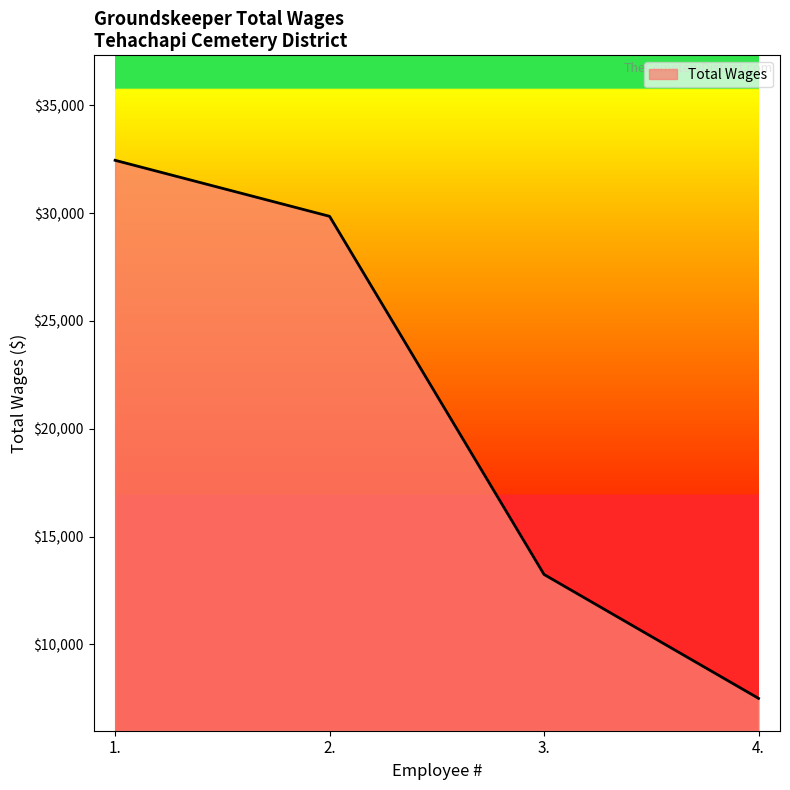

True or false: the data has more than 0 interior local peaks.

False